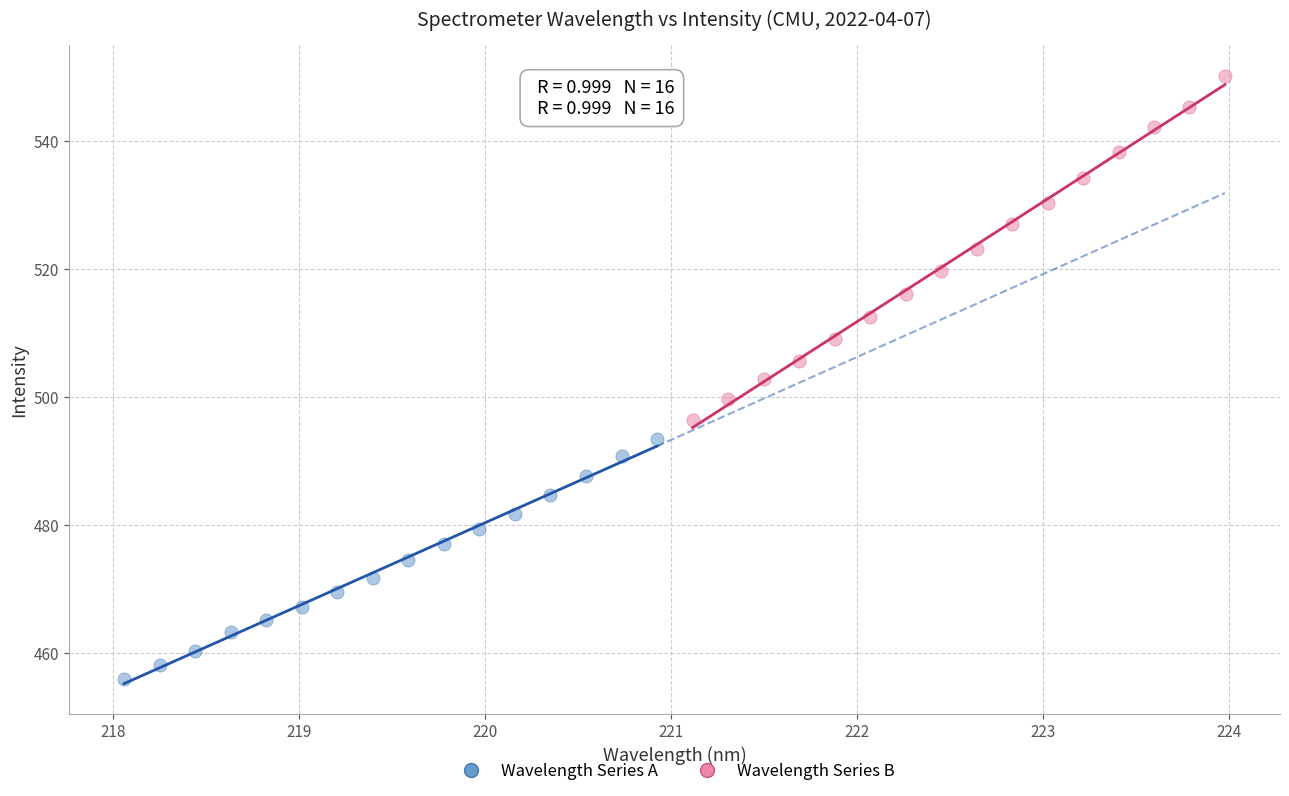

Which series contains the highest Y value?

Wavelength Series B